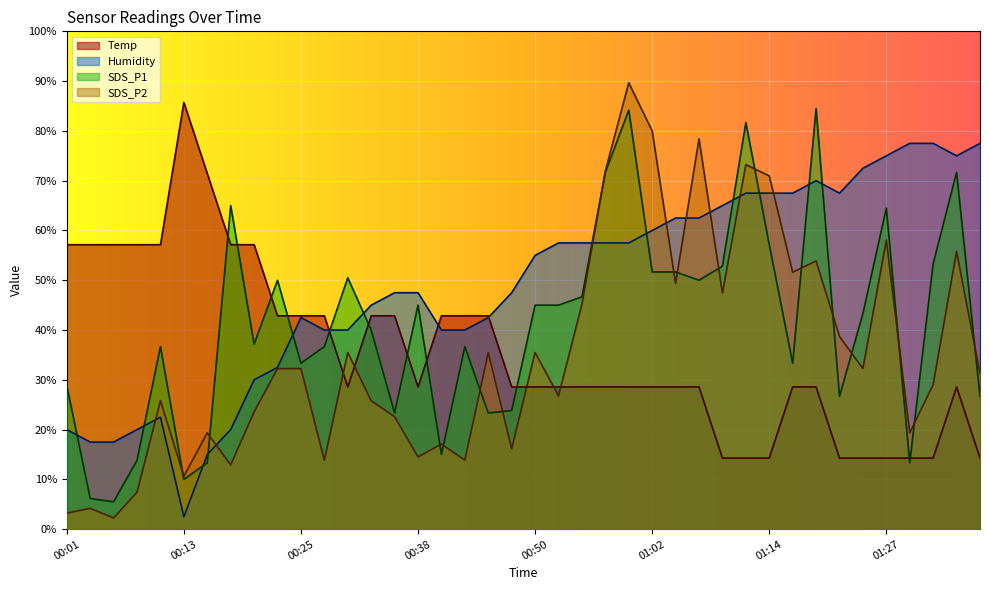

What are all the series names shown in the legend?

Temp, Humidity, SDS_P1, SDS_P2